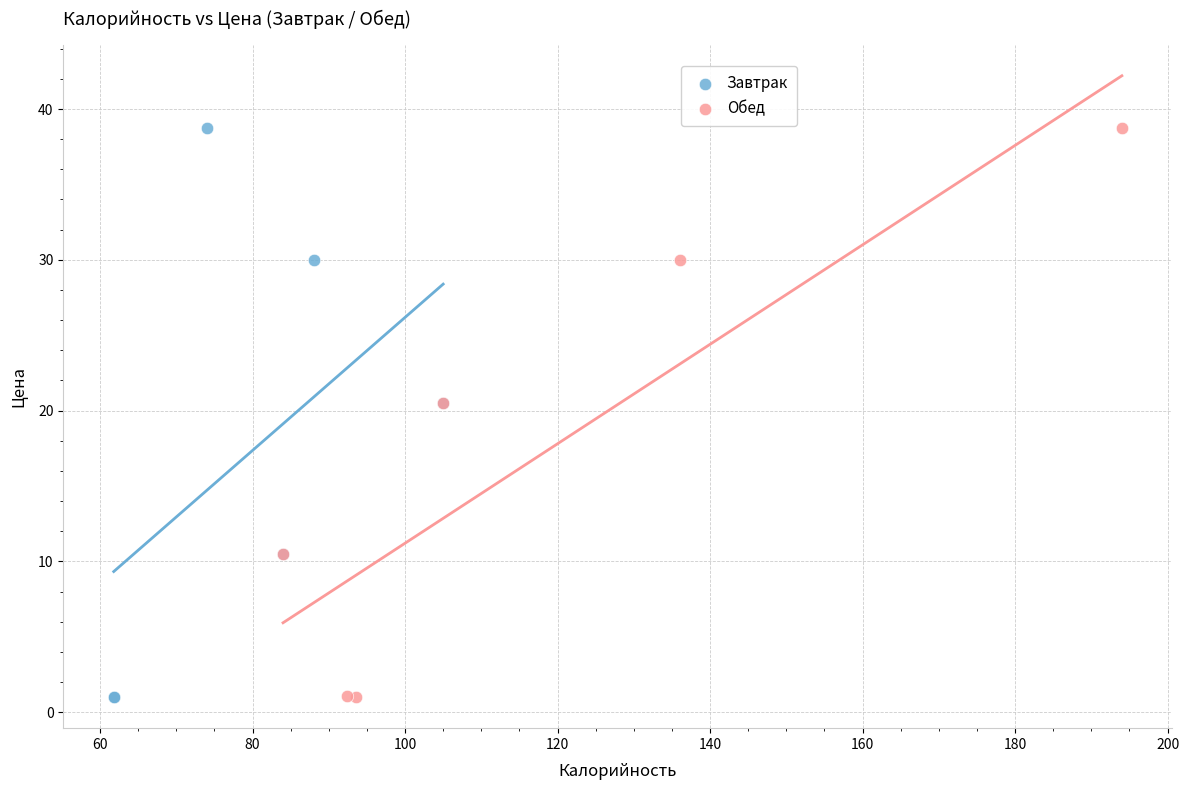

What are all the series names shown in the legend?

Завтрак, Обед